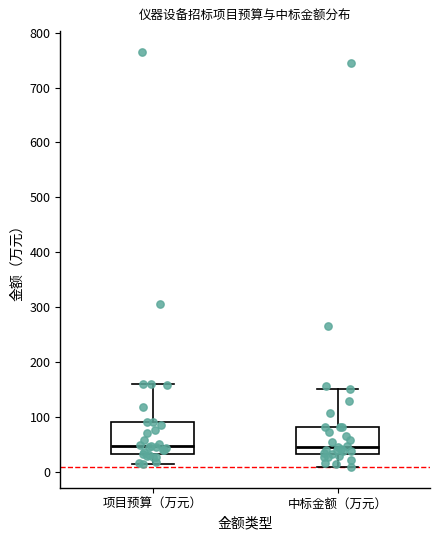

Reading left to right, transcribe this box plot: for each box, give where its median line is, the range the box spans, and where its two whiskers end, as read against the y-axis. The values are not printed on the chart, so give them approximately, as read against the axis.

项目预算（万元）: median 50, box 30 to 90, whiskers 10 to 160
中标金额（万元）: median 40, box 30 to 80, whiskers 10 to 150